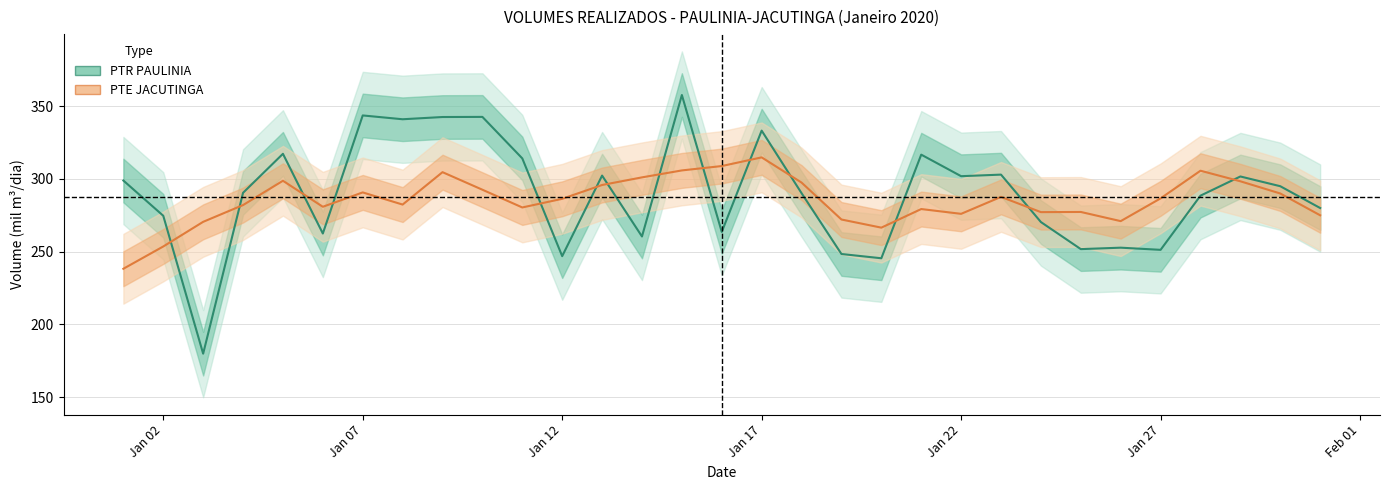

How many lines are shown in the chart?

2